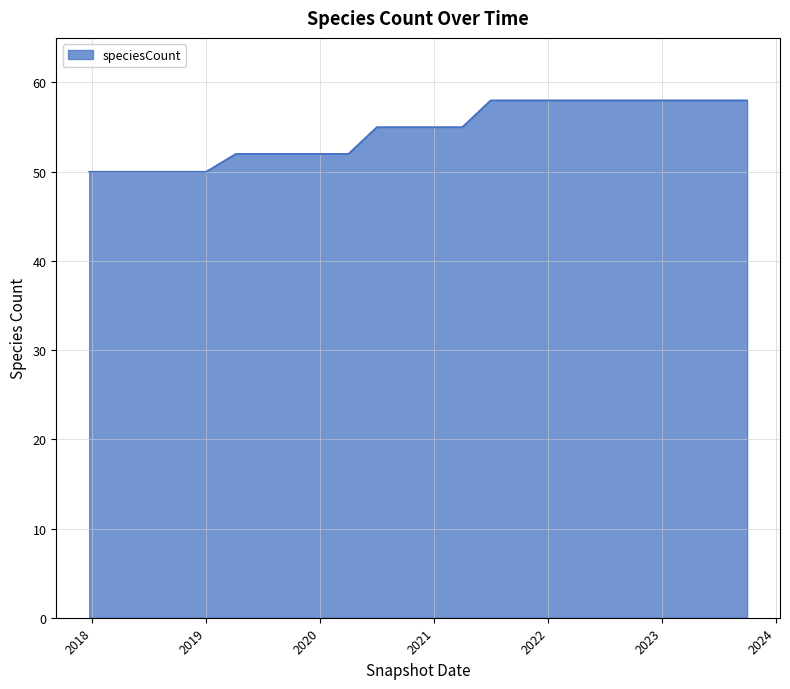

What is the smallest value displayed?

50